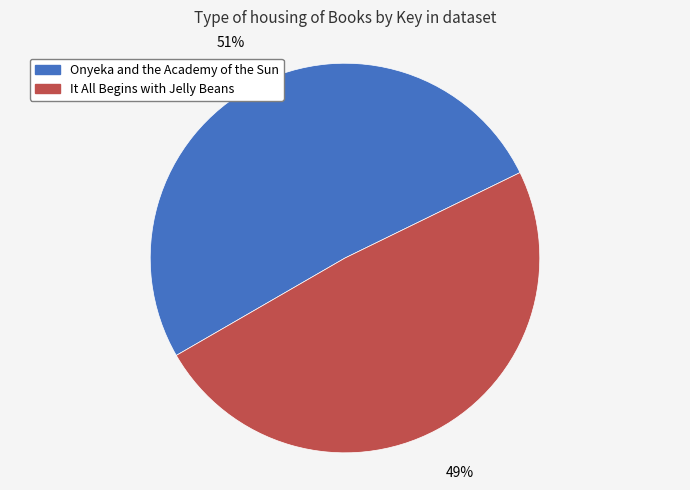

Approximately how many times larger is the value at Onyeka and the Academy of the Sun compared to It All Begins with Jelly Beans?

1.0